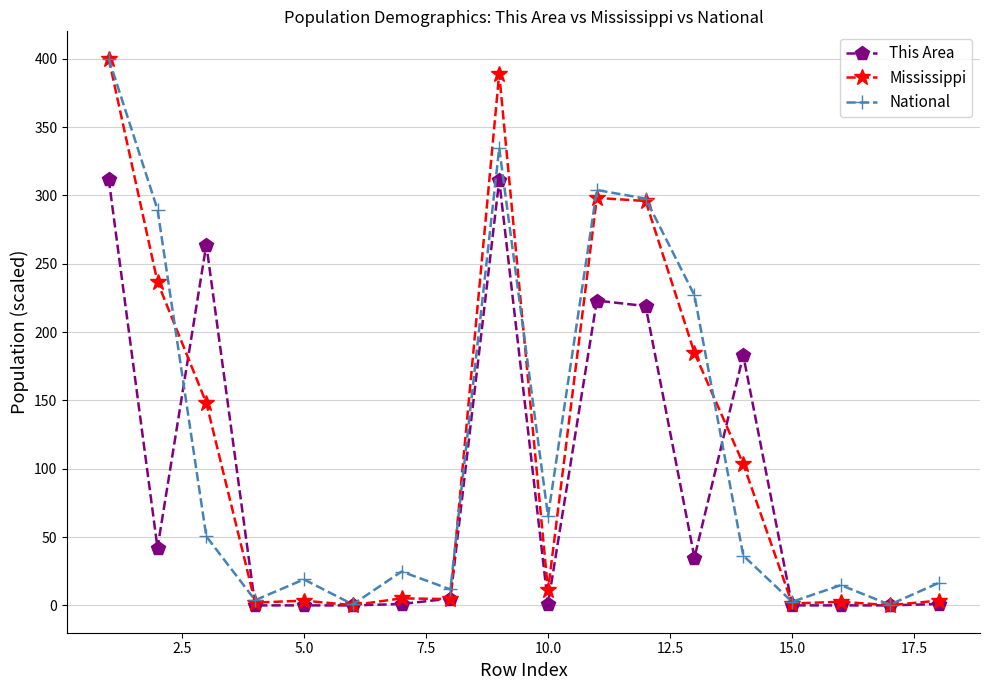

What is the highest value of the This Area series?

312.0